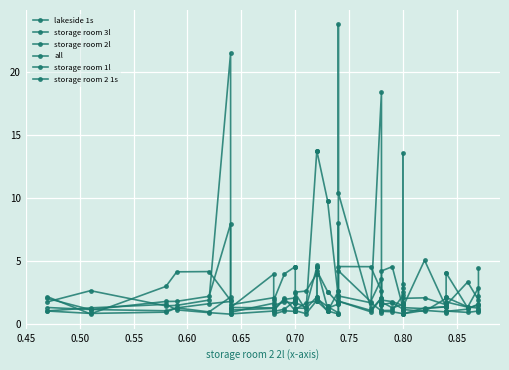

What is the lowest value of the storage room 1l series?

0.8